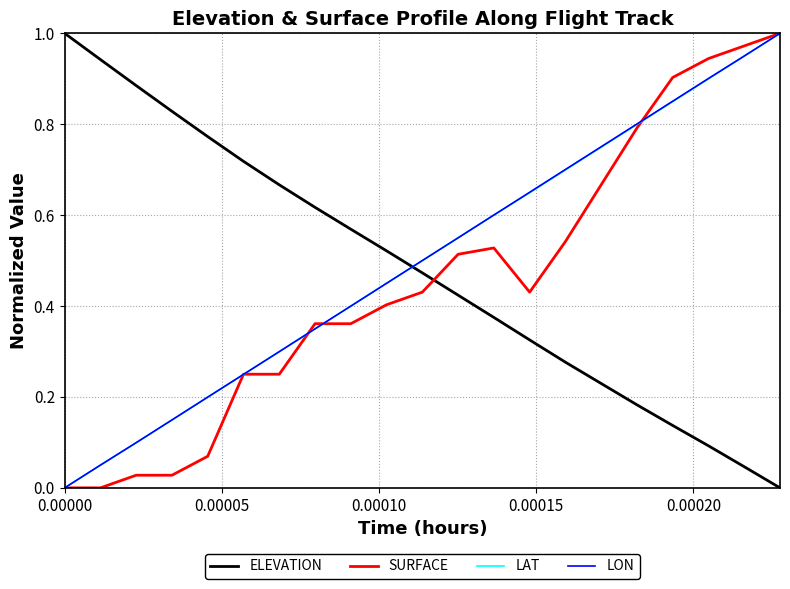

True or false: ELEVATION and SURFACE intersect in this chart.

True